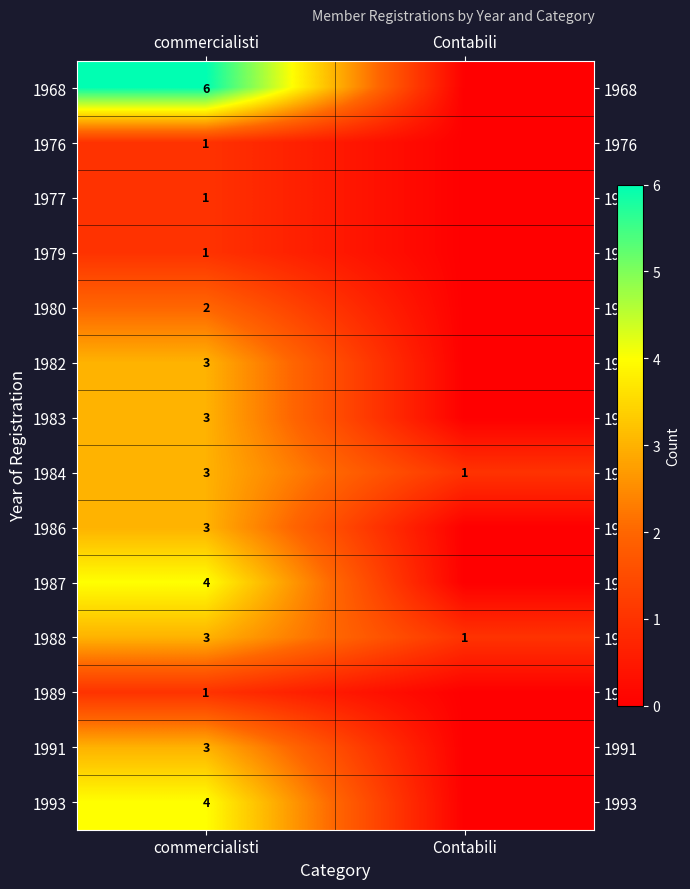

What is the maximum value shown in the chart?

6